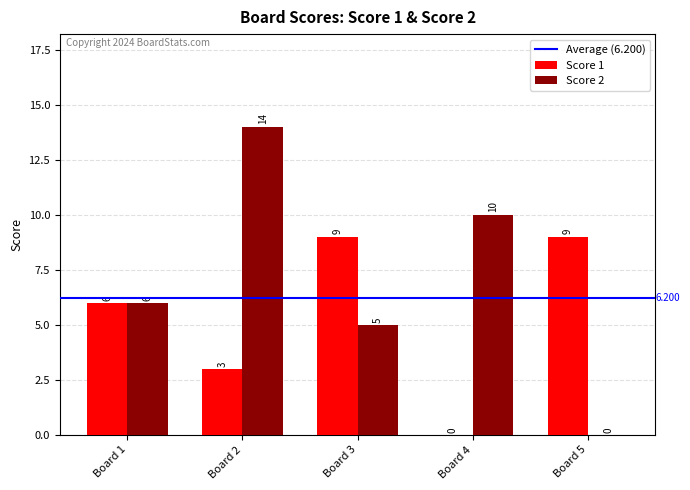

At which category does the chart reach its peak across all series?

Board 2